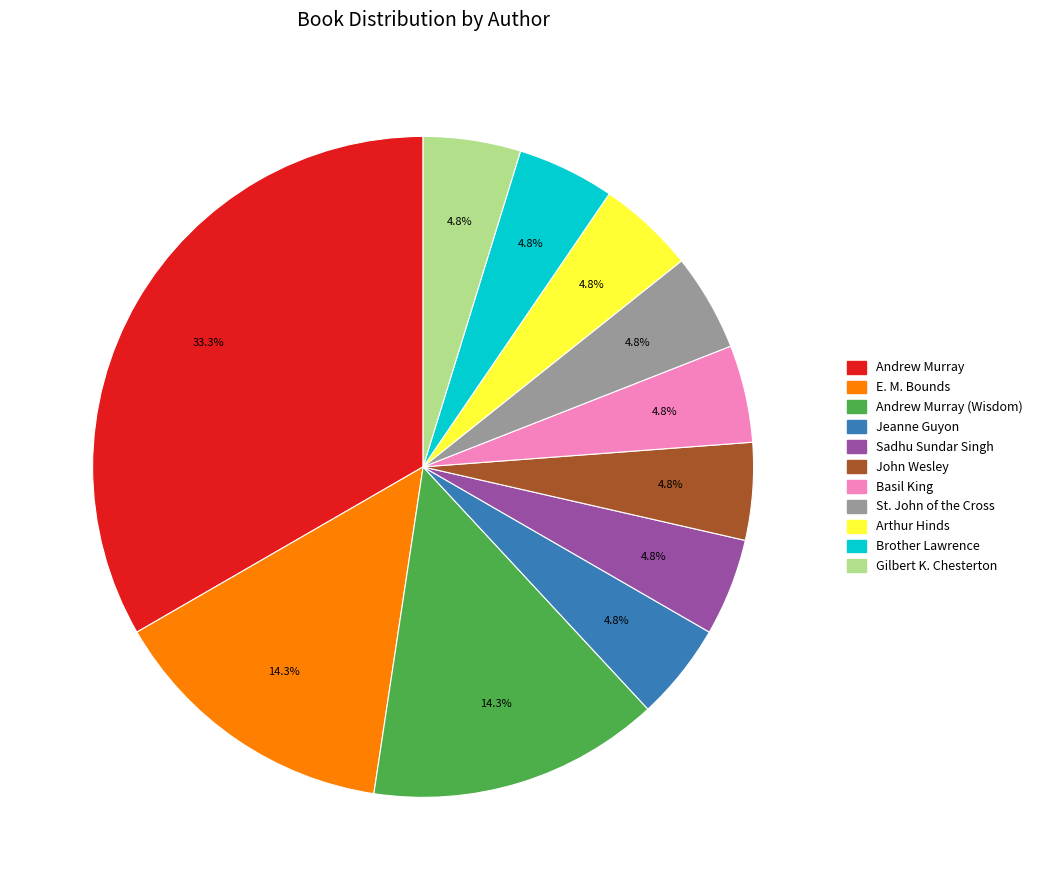

Does any single category account for the majority?

No